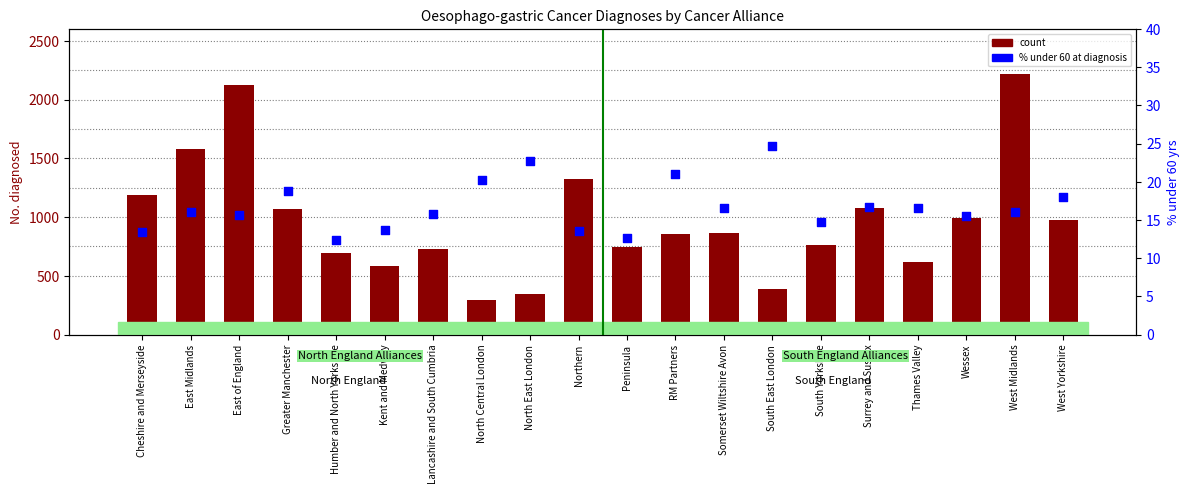

Which series has the largest total across all categories?

count